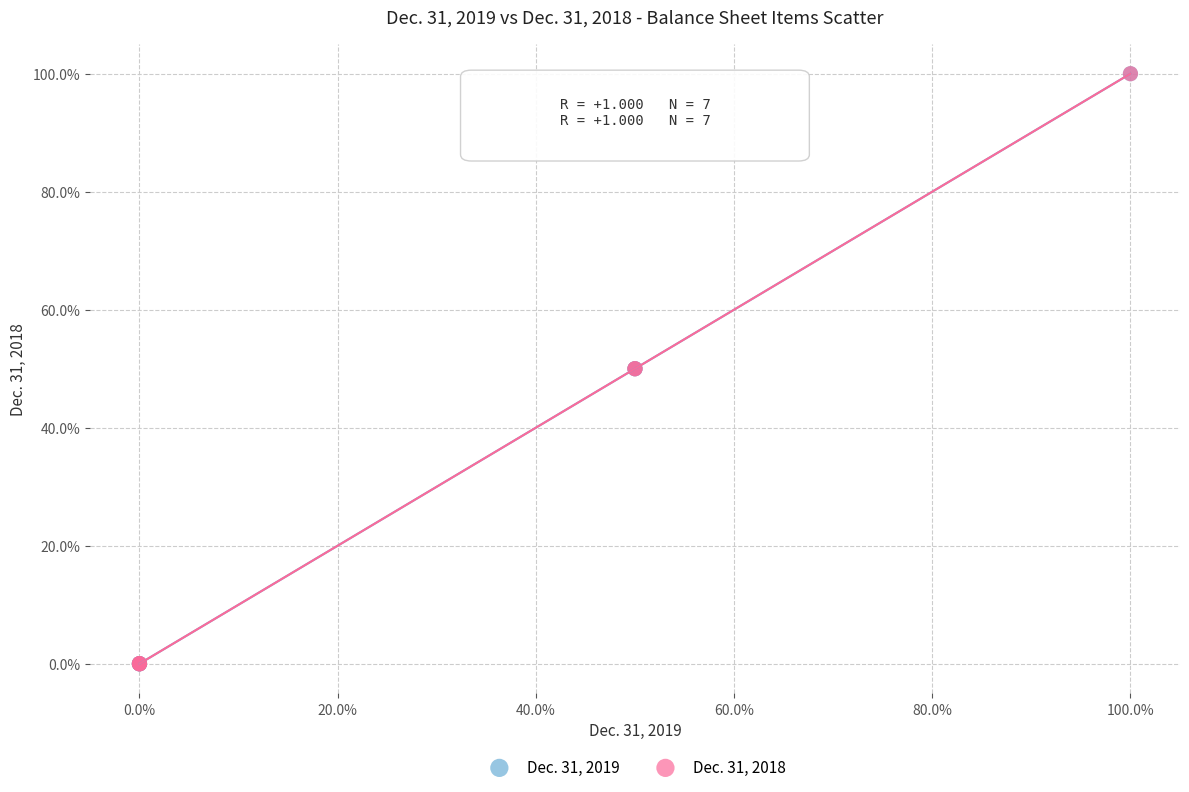

What are all the series names shown in the legend?

Dec. 31, 2019, Dec. 31, 2018